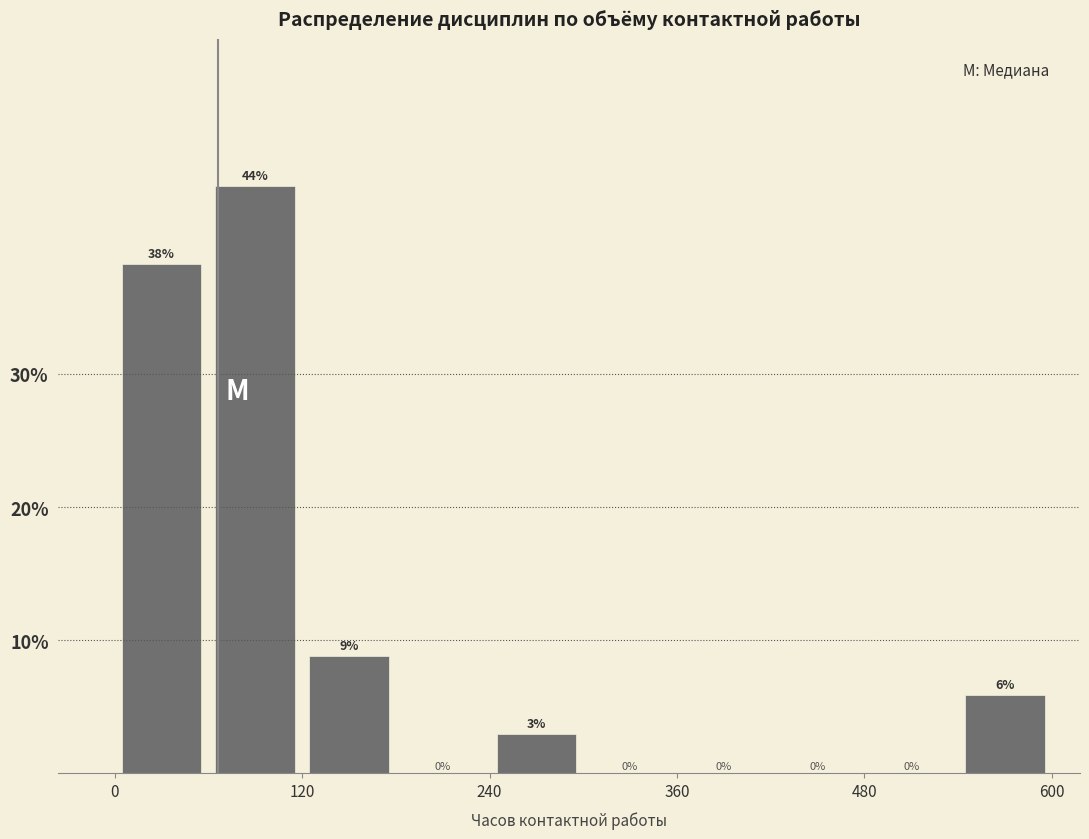

Read against the x-axis, roughly where is the centre of the tallest bar?

100